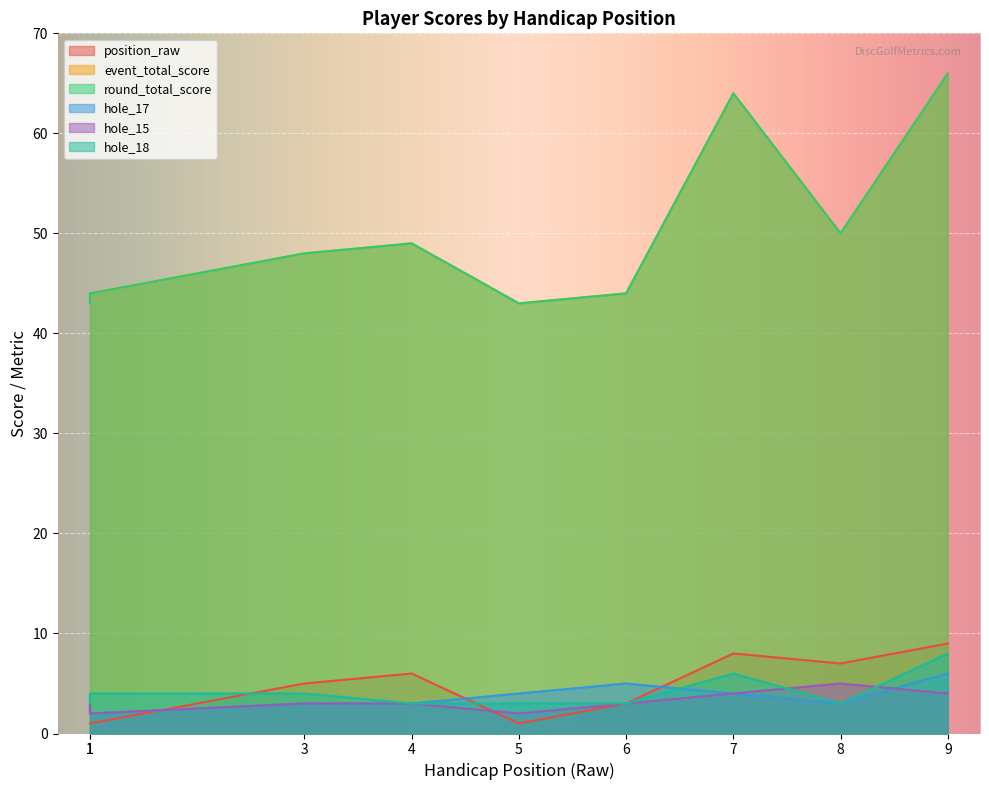

At which category is the sum across all series the highest?

9